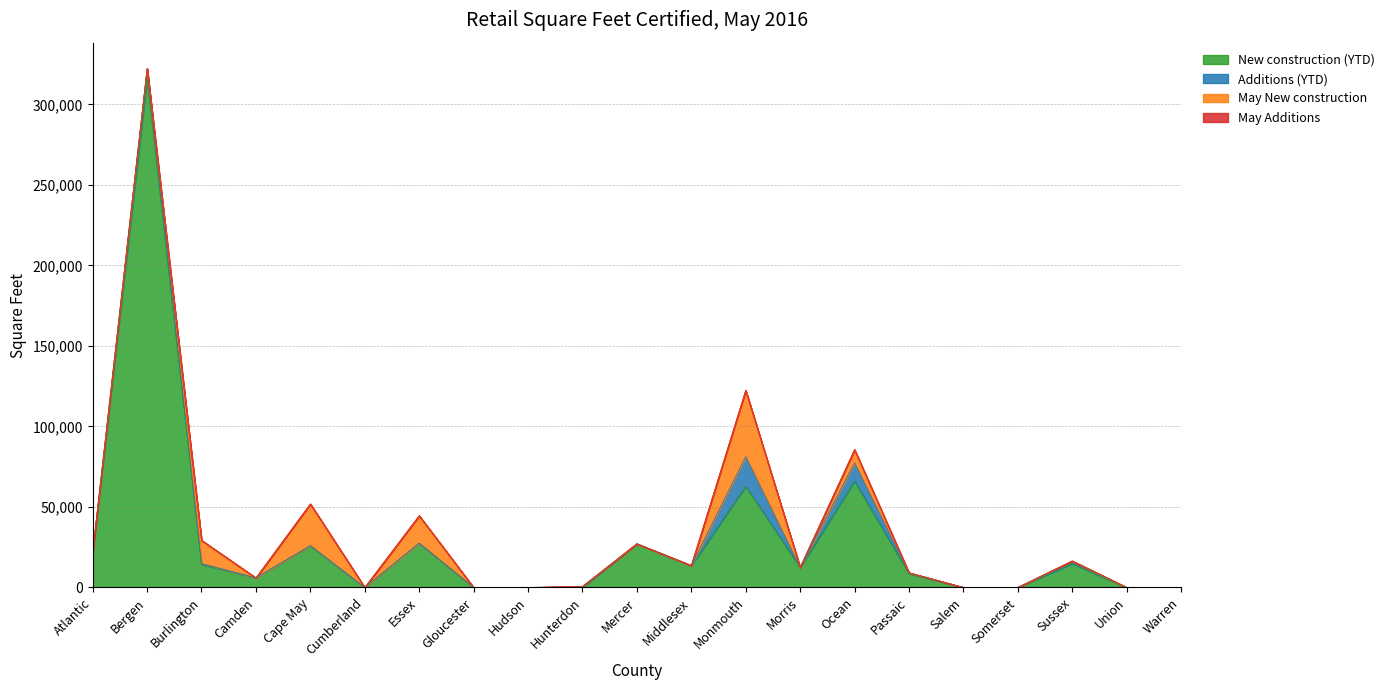

What is the difference between the second highest and second lowest values in the May New construction series?

25940